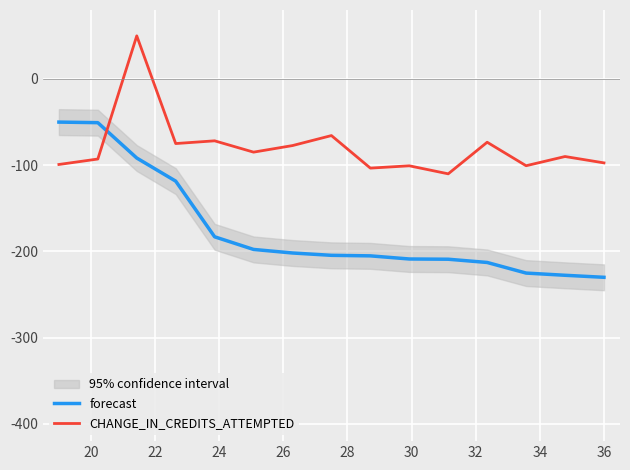

What is the maximum value for CHANGE_IN_CREDITS_ATTEMPTED?

50.0